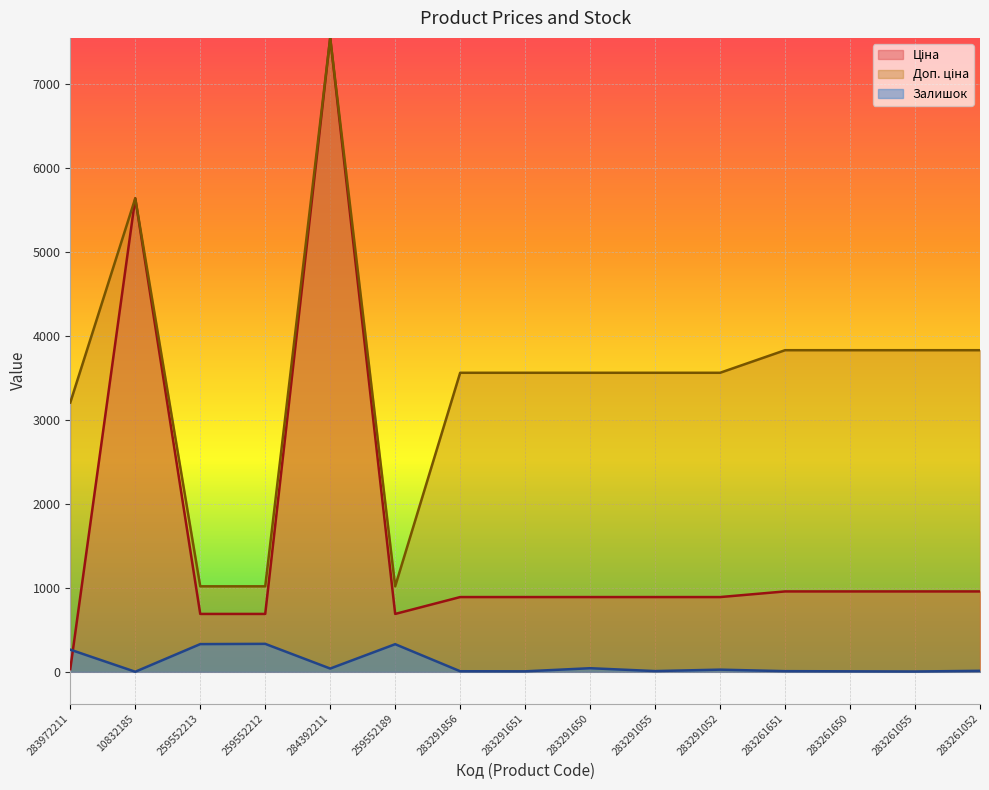

At which label does Ціна reach its peak?

284392211